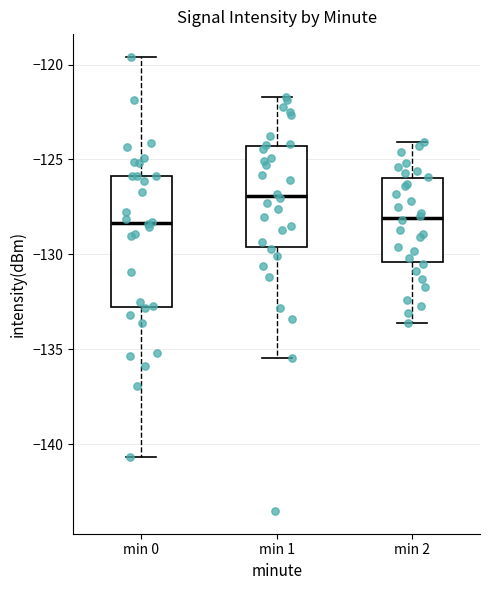

Reading left to right, transcribe this box plot: for each box, give where its median line is, the range the box spans, and where its two whiskers end, as read against the y-axis. The values are not printed on the chart, so give them approximately, as read against the axis.

min 0: median -128.5, box -133.0 to -126.0, whiskers -140.5 to -119.5
min 1: median -127.0, box -129.5 to -124.5, whiskers -135.5 to -121.5
min 2: median -128.0, box -130.5 to -126.0, whiskers -133.5 to -124.0